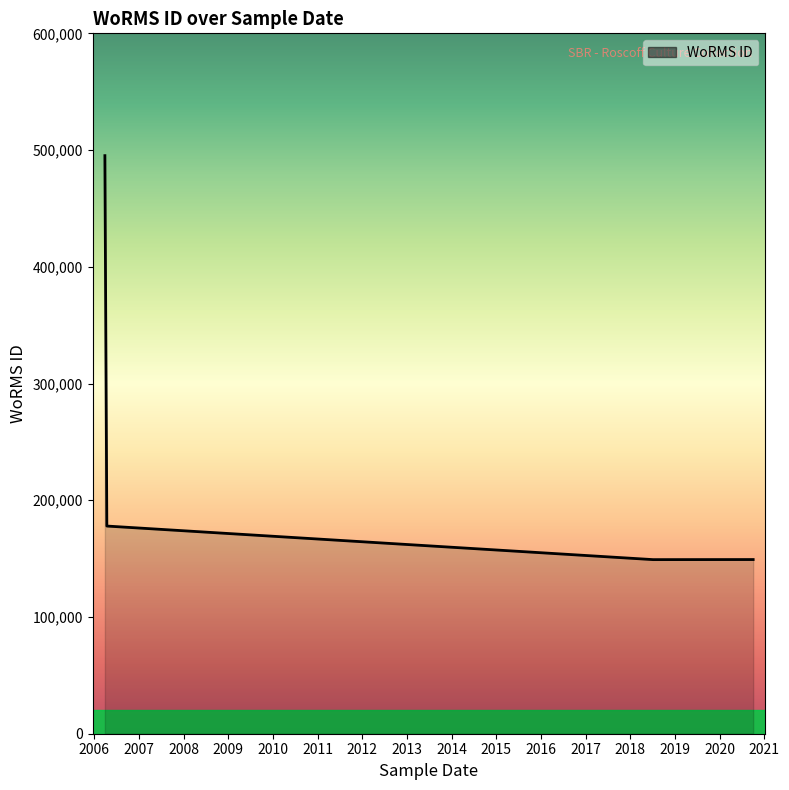

How many interior local valleys (lower than both neighbors) does the data have?

1